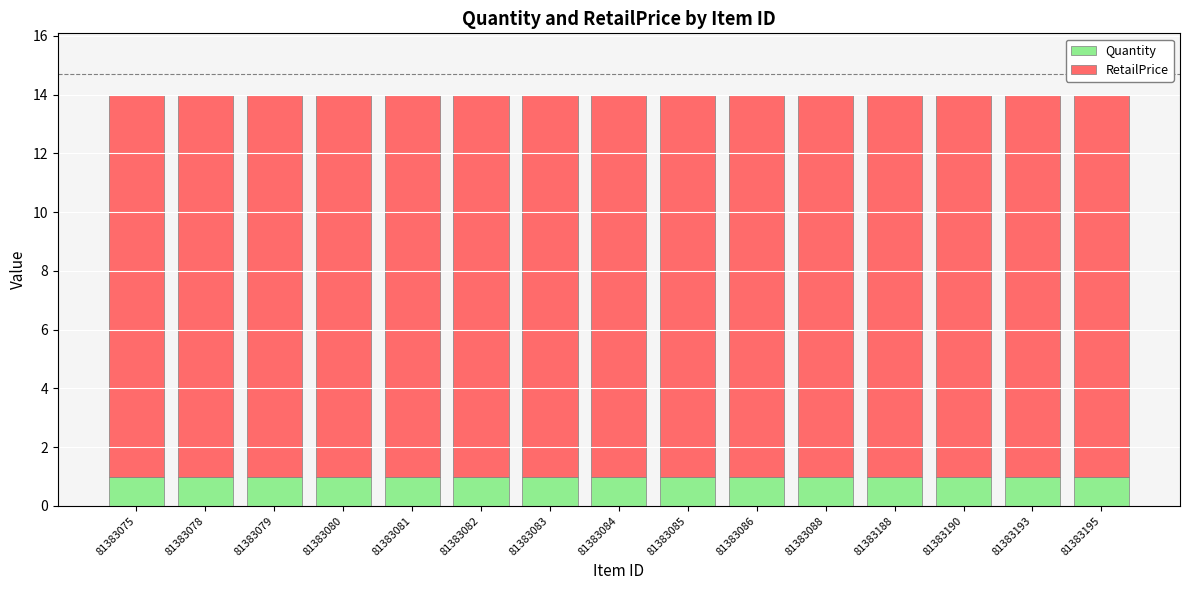

What is the sum of the Quantity values at 81383079 and 81383078?

2.0